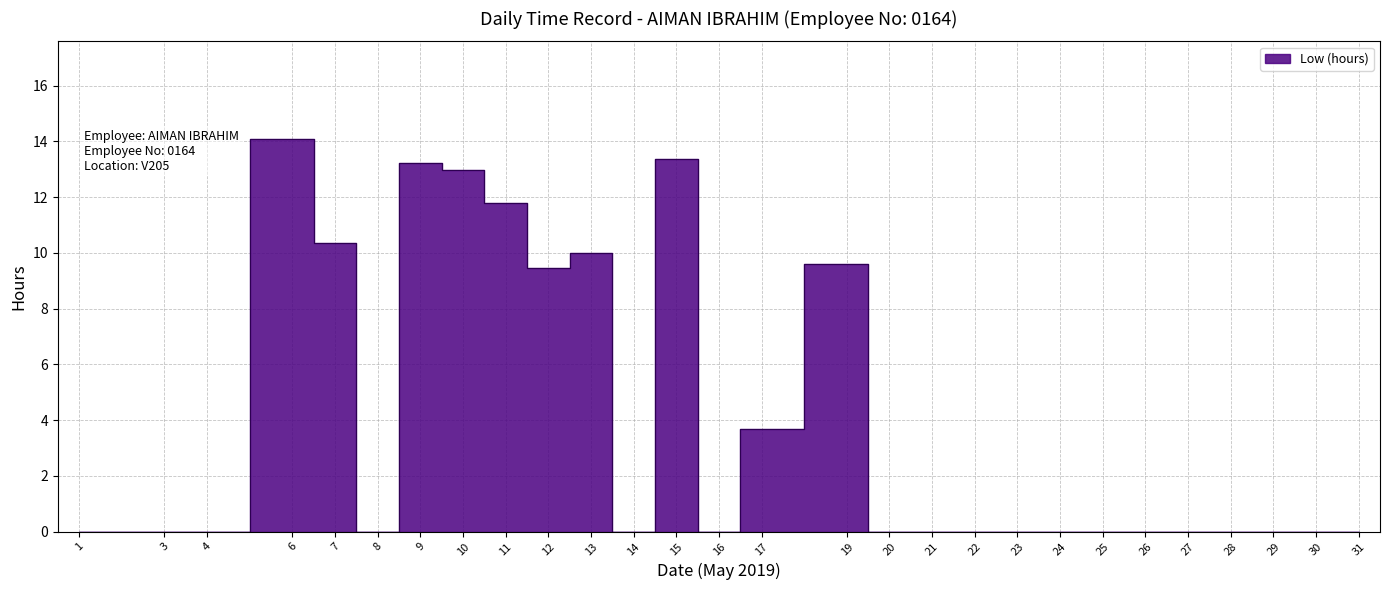

The value at 27 is 0.0. True or false?

True